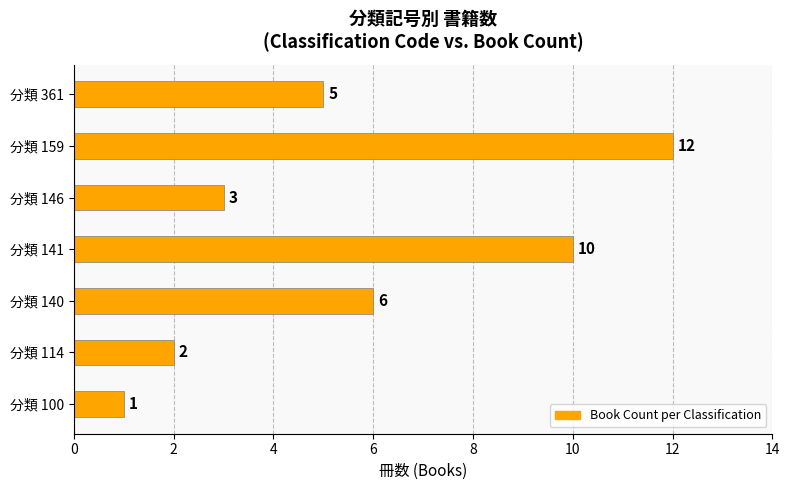

Rank the categories by value from lowest to highest.

分類 100, 分類 114, 分類 146, 分類 361, 分類 140, 分類 141, 分類 159